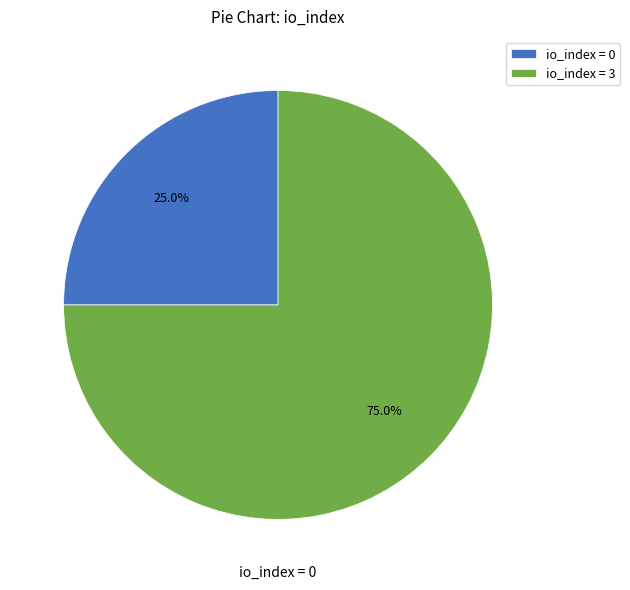

To the nearest percent, what is the difference between the largest and smallest slice percentages?

50%